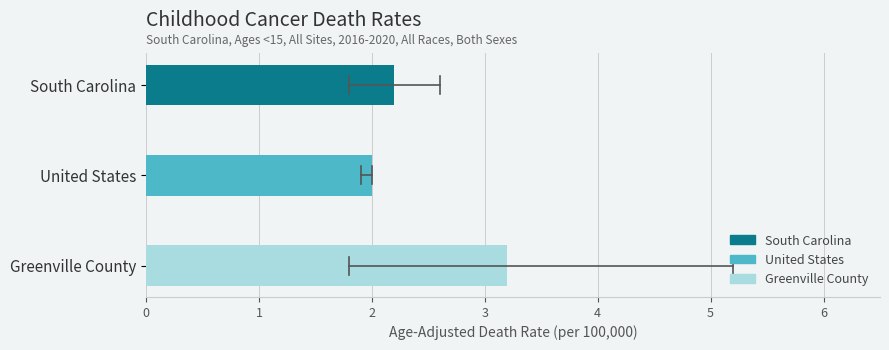

What is the average value?

2.5